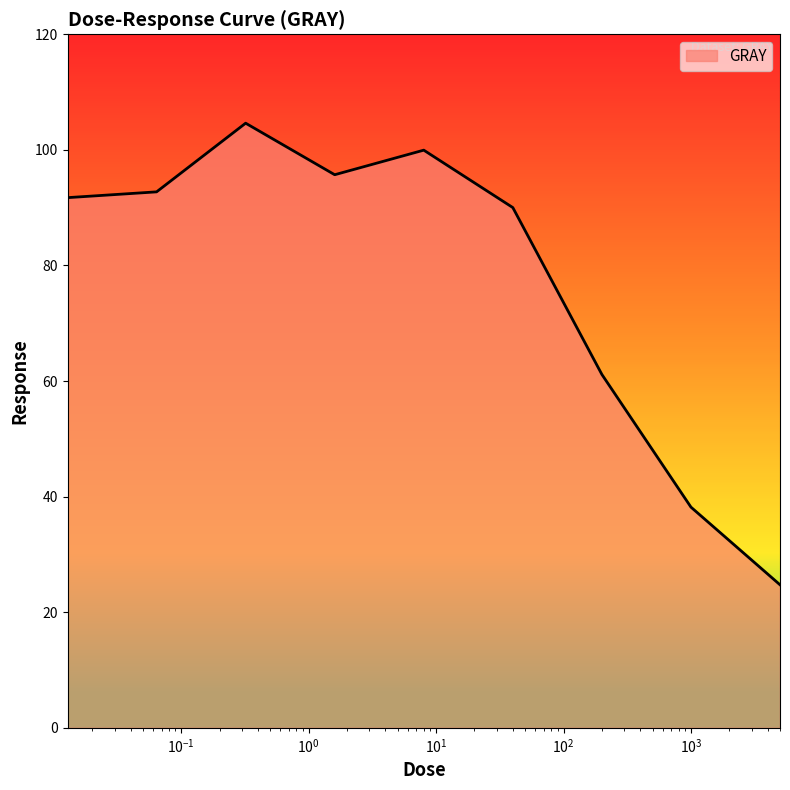

What is the difference between the maximum and minimum values?

79.9